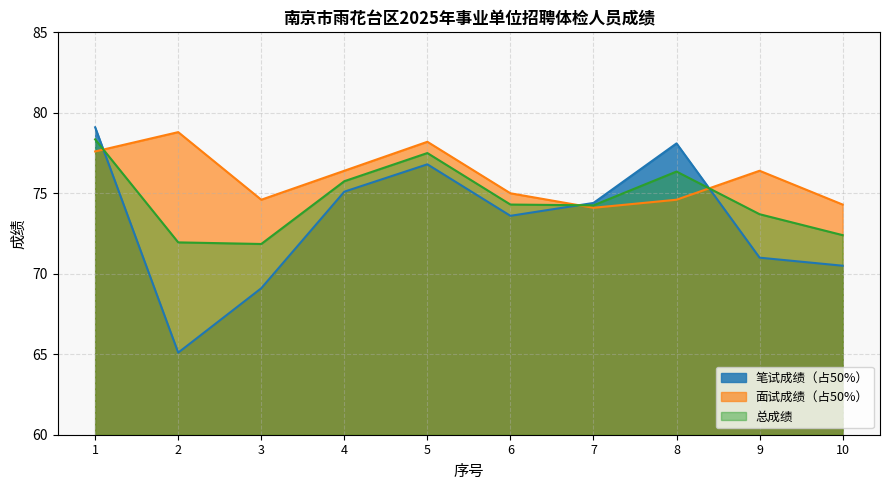

Where does the 面试成绩（占50%） series first go above 76?

1